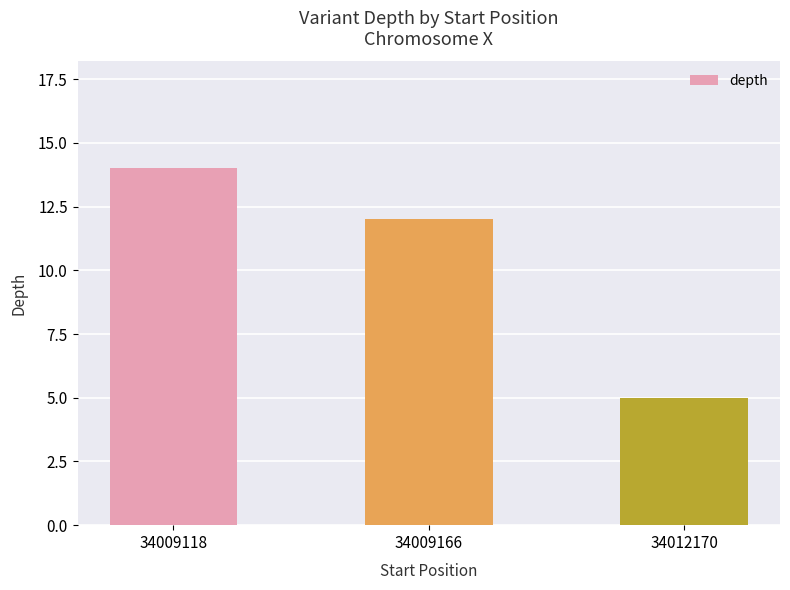

Reading left to right, extract all data points from this chart.

14	12	5